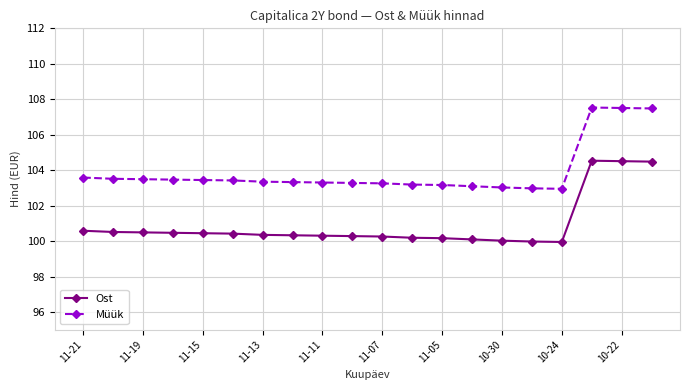

What is the average value of the Ost series?

100.9